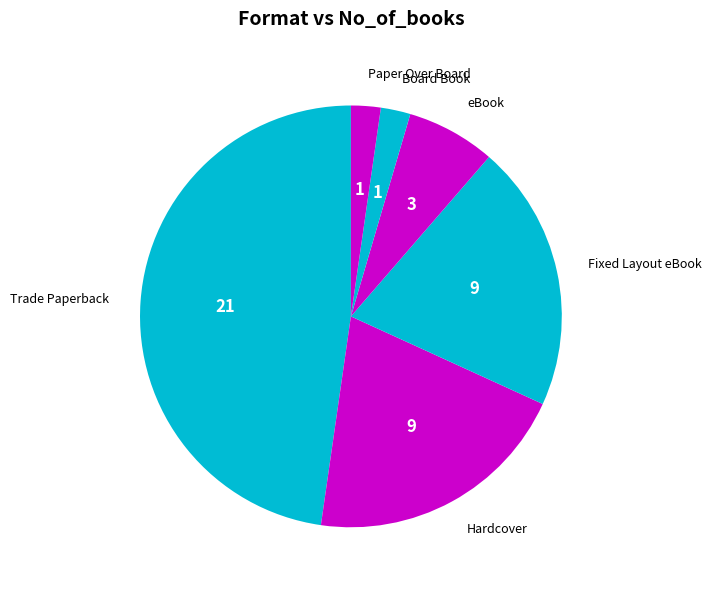

What is the largest slice in the pie chart?

Trade Paperback